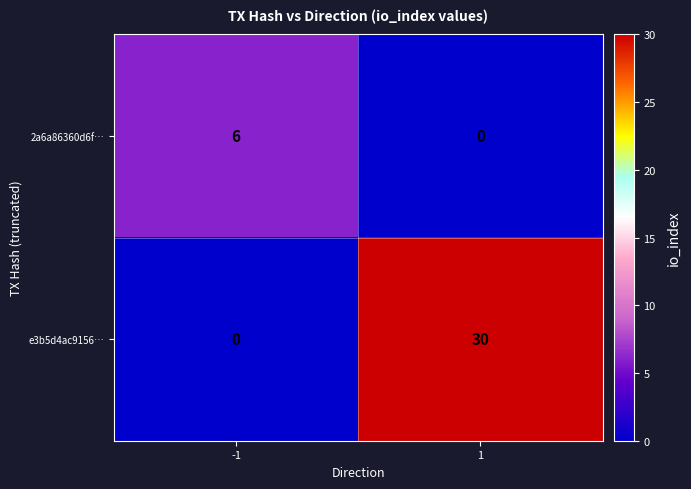

What is the spread (max minus min) of values at -1?

6